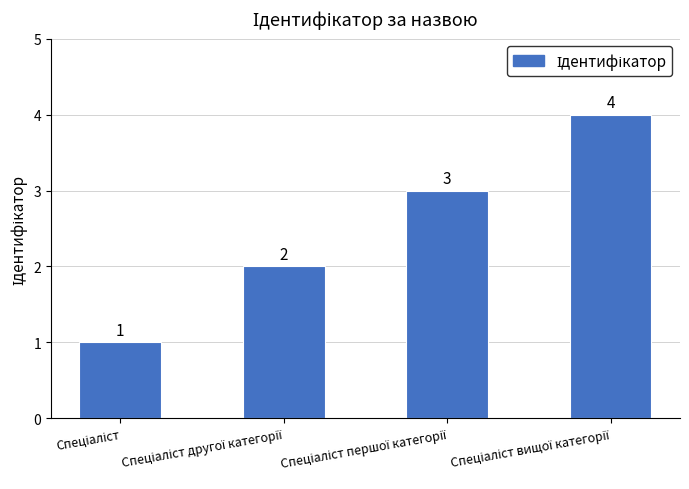

What is the value of the 2nd bar from the left?

2